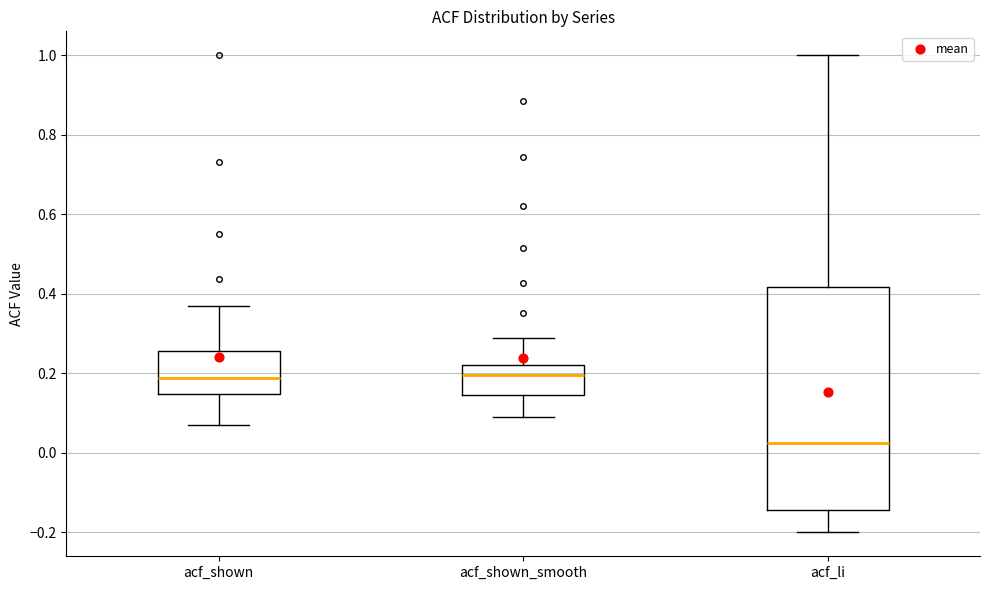

Where does the lower whisker of the box for acf_shown_smooth end on the y-axis? The values are not printed on the chart, so give them approximately, as read against the axis.

0.10